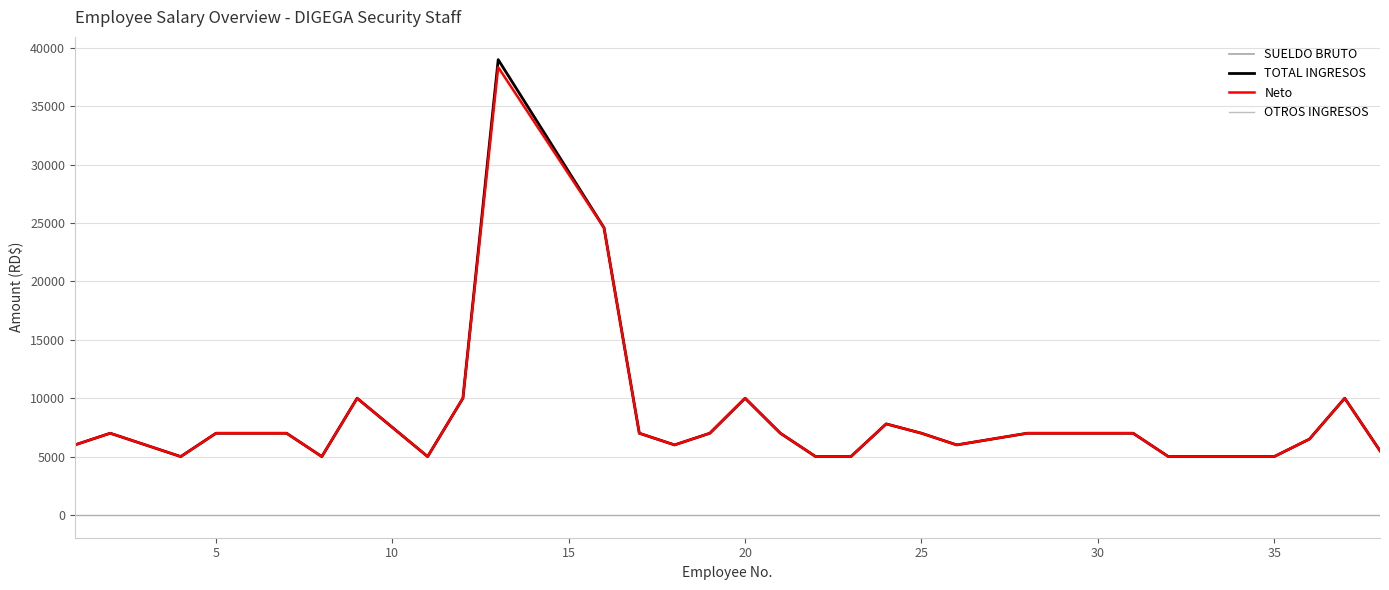

How many lines are shown in the chart?

4